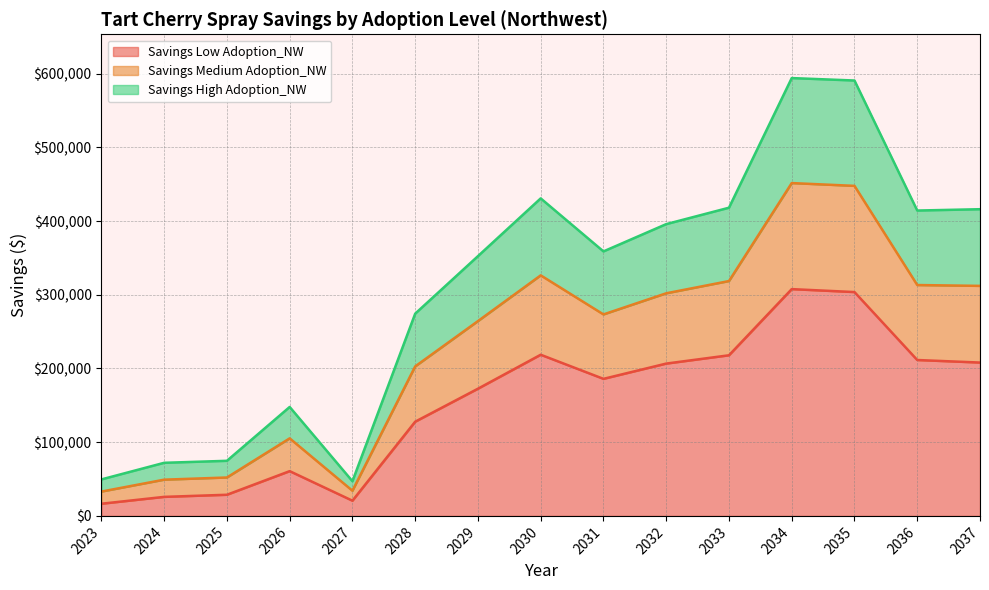

At which category does Savings Low Adoption_NW reach its first local peak?

2026